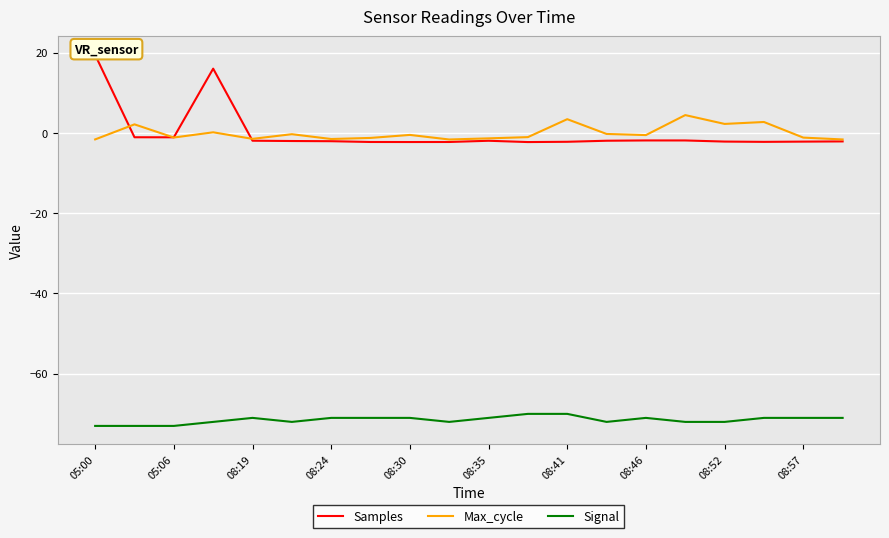

What is the maximum value for Signal?

-70.0